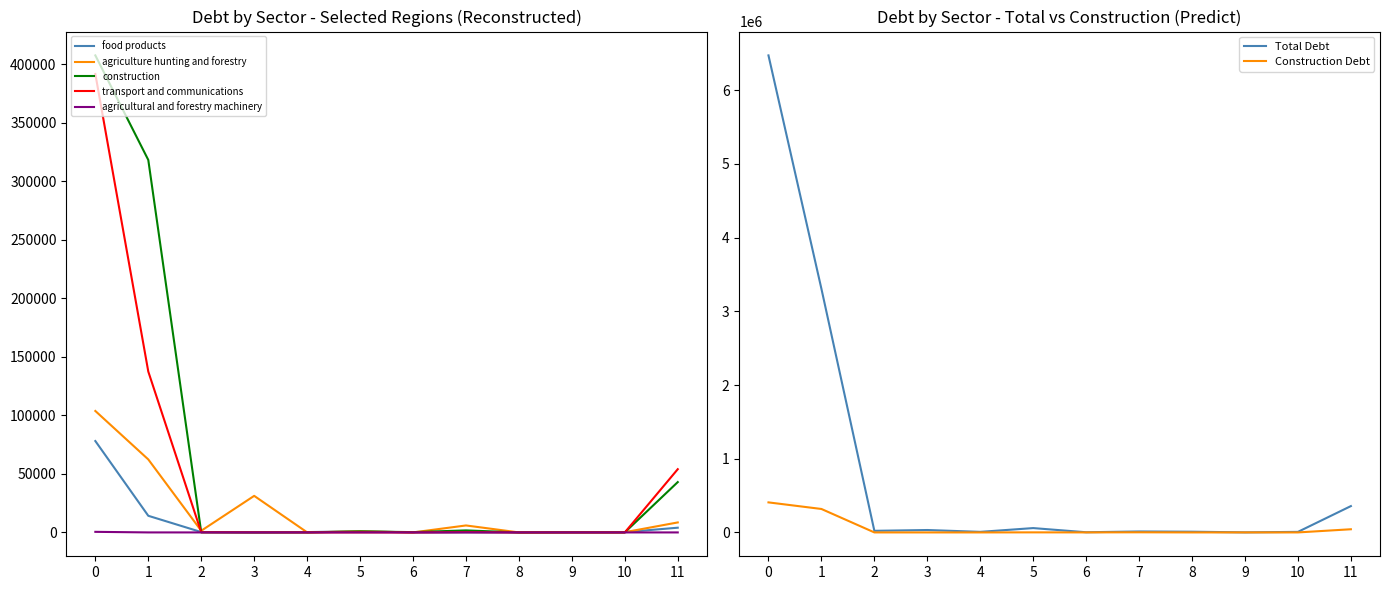

What is the sum of all agriculture hunting and forestry values?

214694